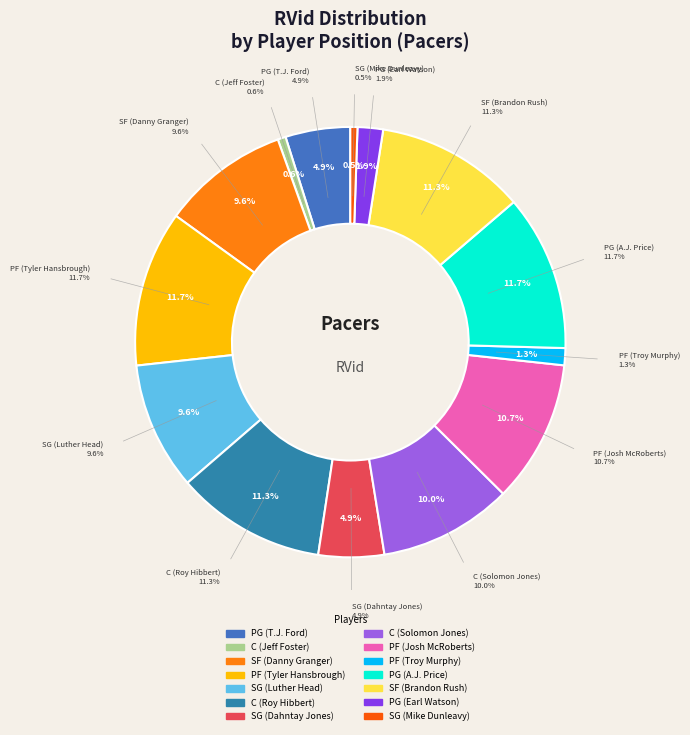

Rank the categories by value from highest to lowest.

PG (A.J. Price), PF (Tyler Hansbrough), SF (Brandon Rush), C (Roy Hibbert), PF (Josh McRoberts), C (Solomon Jones), SG (Luther Head), SF (Danny Granger), SG (Dahntay Jones), PG (T.J. Ford), PG (Earl Watson), PF (Troy Murphy), C (Jeff Foster), SG (Mike Dunleavy)